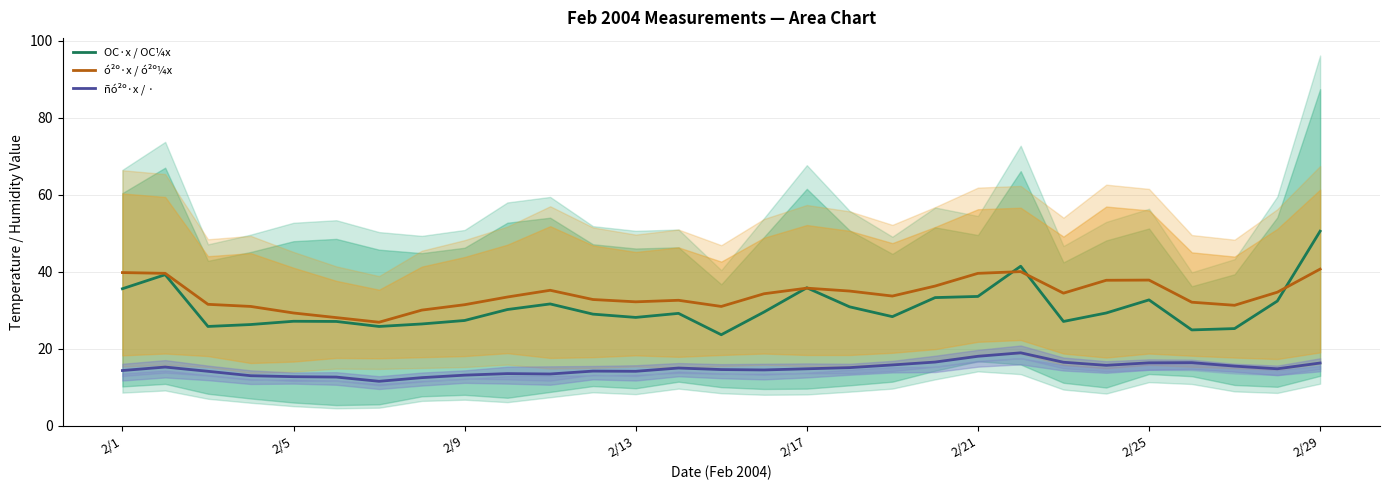

How many values in the ñó²º·x / · series exceed 14?

21